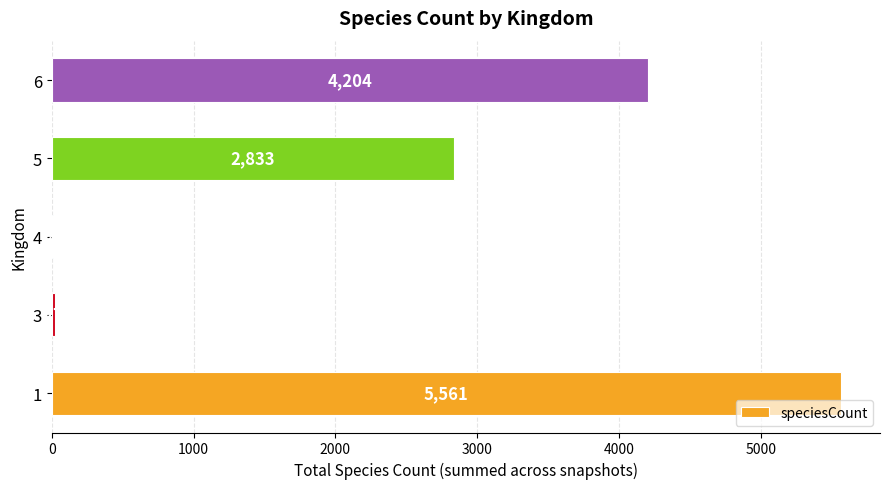

How many data points does each series have?

5